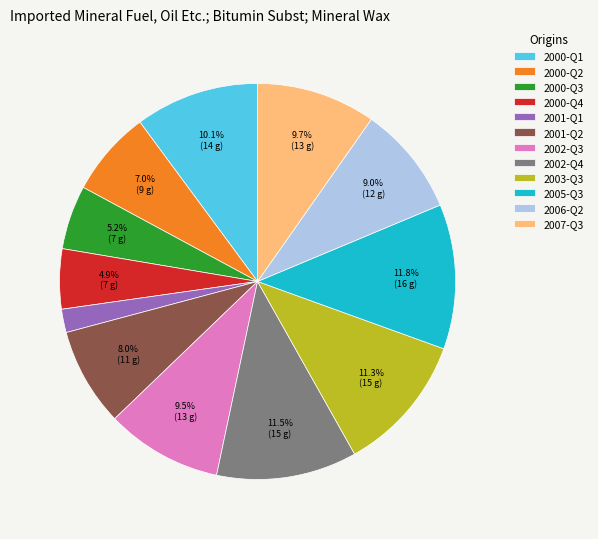

How many slices are in this pie chart?

12